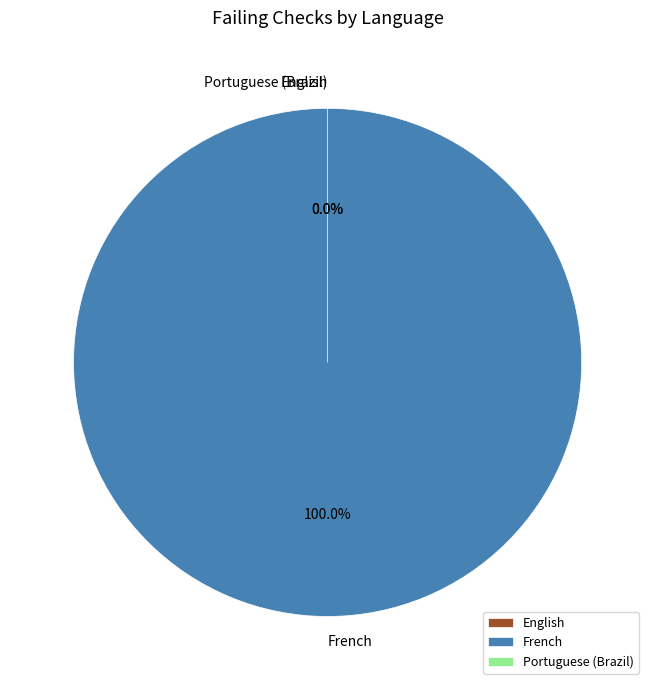

How many segments does this pie chart have?

3